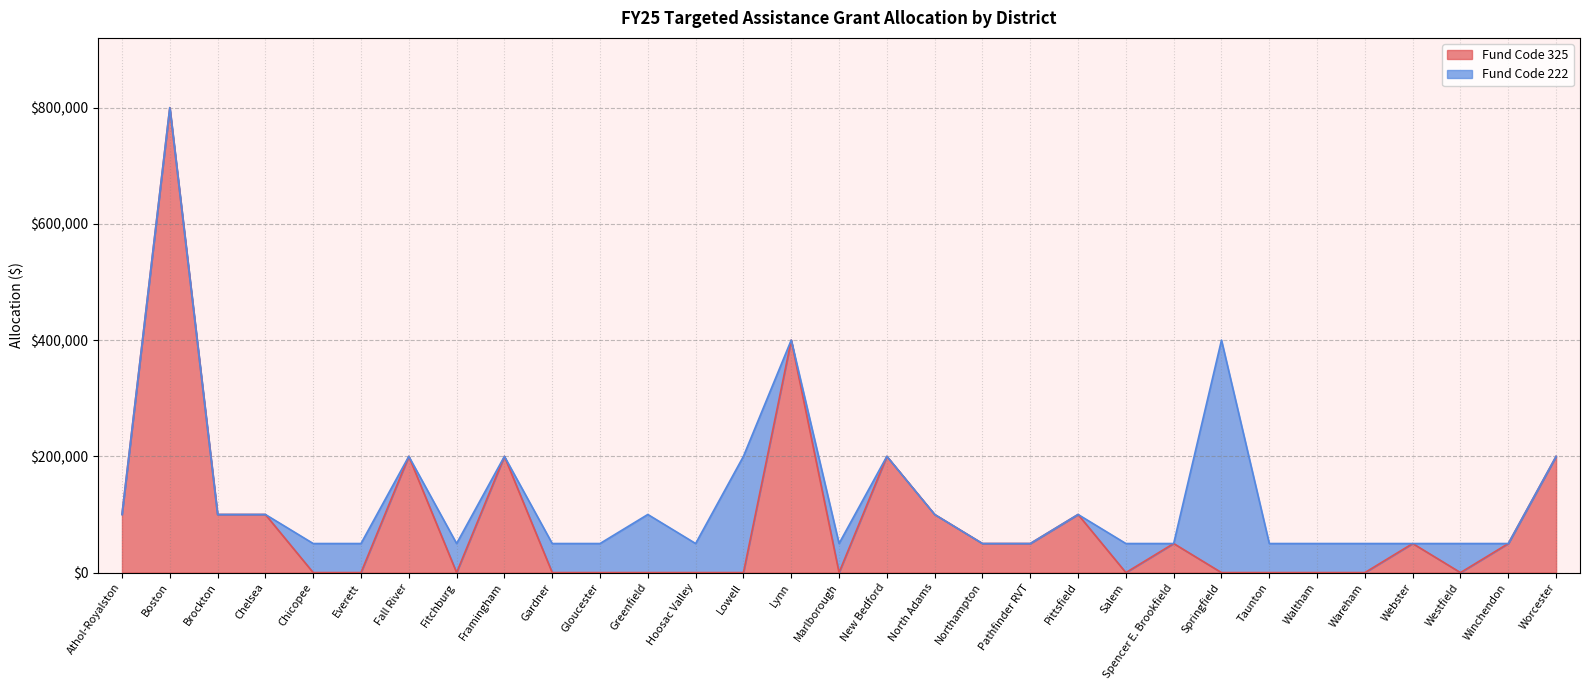

How many points are higher than both their immediate neighbors (excluding endpoints)?

8